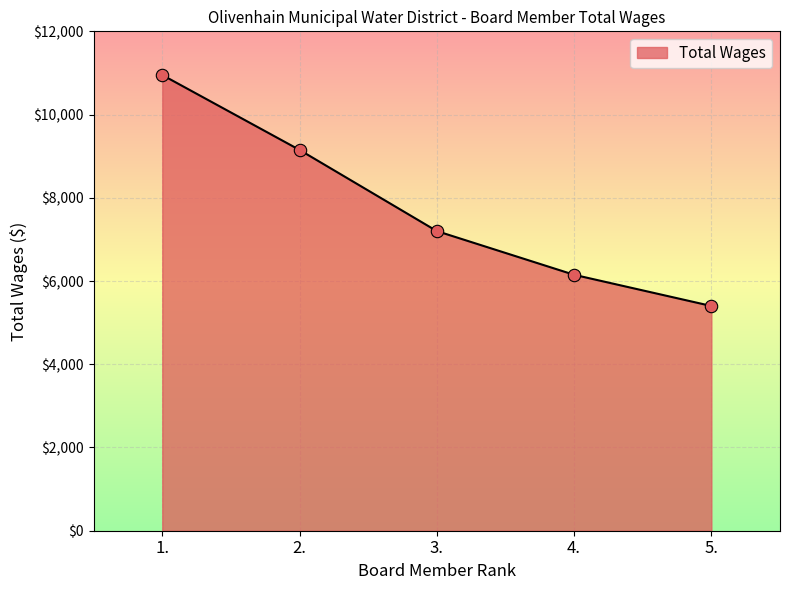

Approximately how many times larger is the value at 2. compared to 3.?

1.3